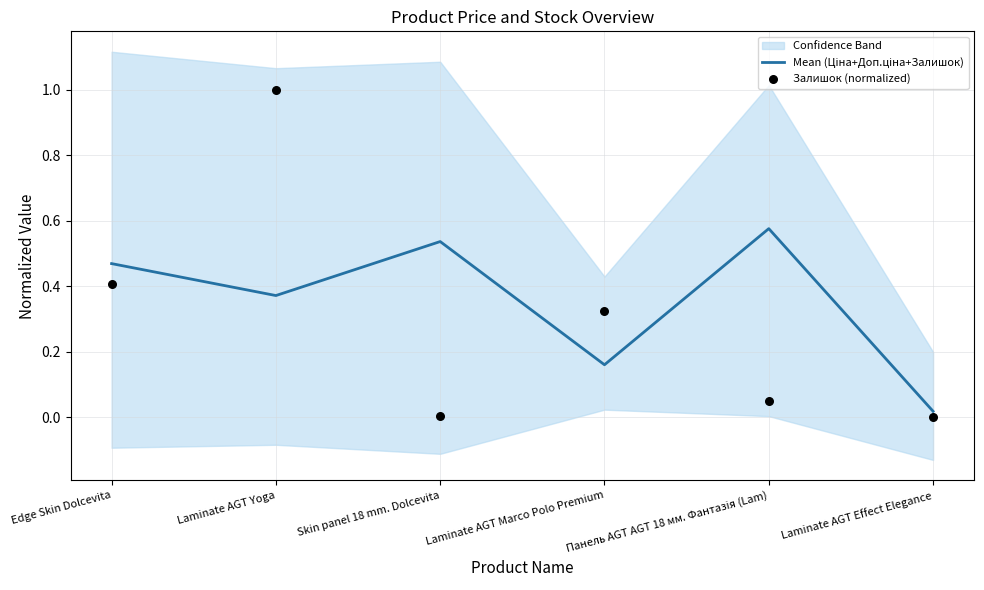

At which category is the sum across all series the highest?

Laminate AGT Yoga